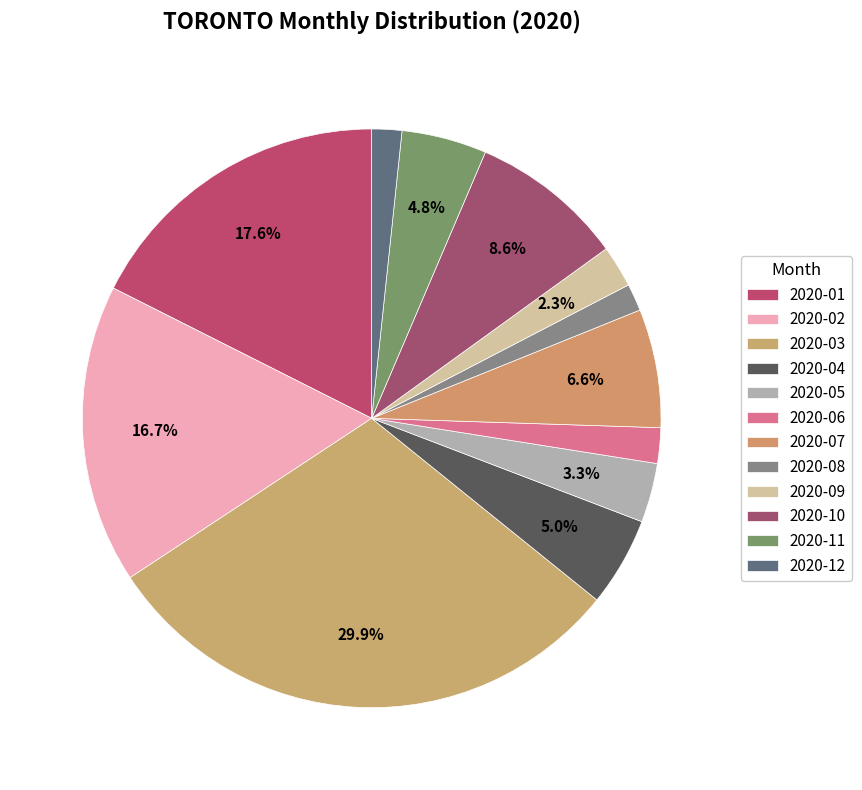

Rank the categories by value from lowest to highest.

2020-08, 2020-12, 2020-06, 2020-09, 2020-05, 2020-11, 2020-04, 2020-07, 2020-10, 2020-02, 2020-01, 2020-03